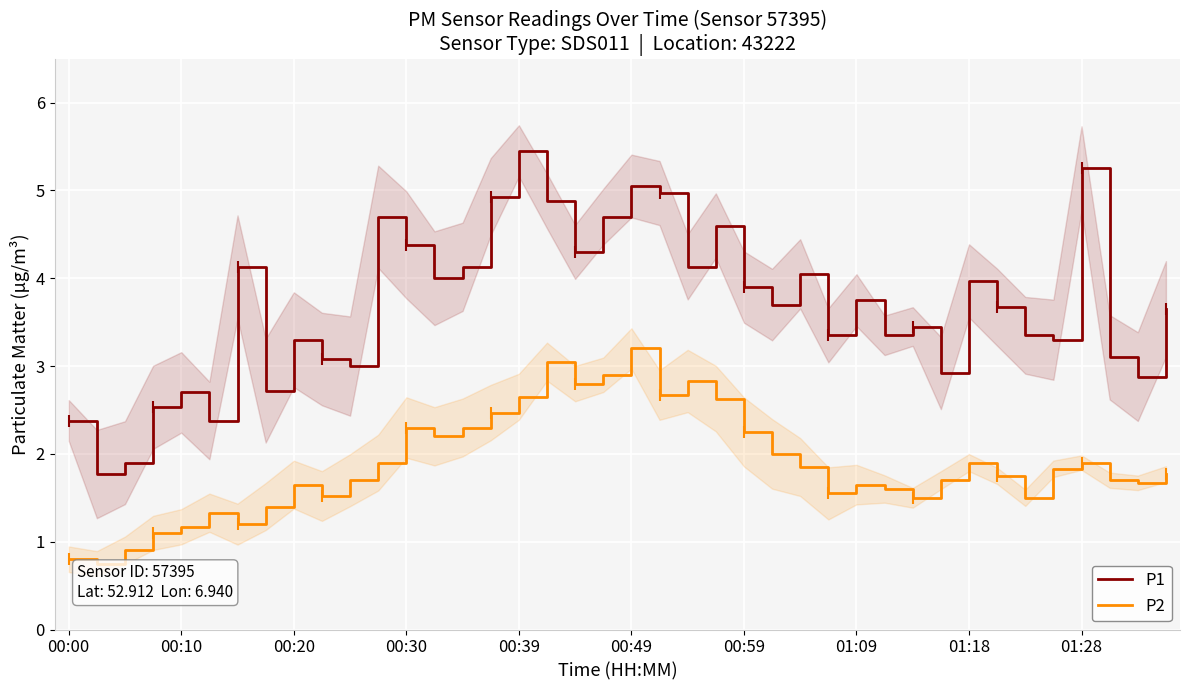

What is the difference between the maximum and minimum values in the P1 series?

3.7